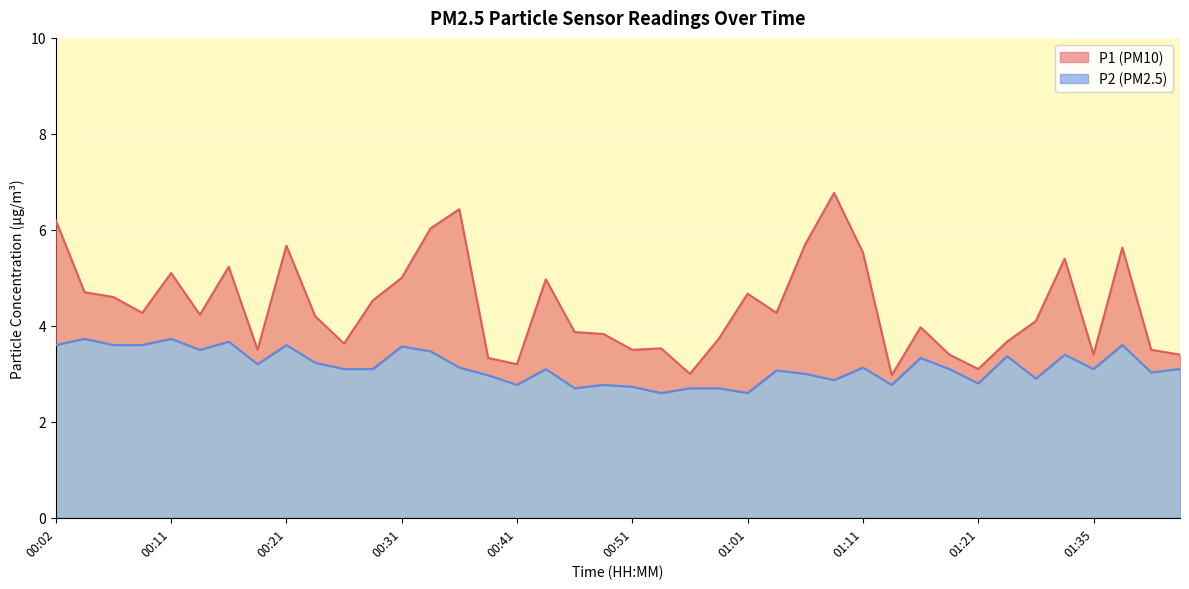

Is the value of P2 at 01:30 greater than the value of P1 at 01:03?

No